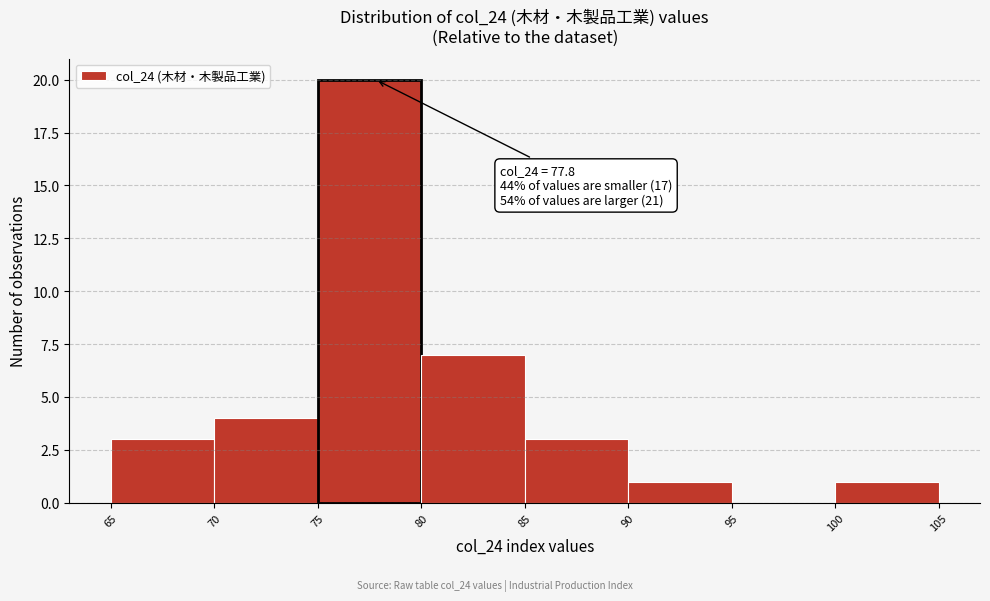

Which range on the x-axis has the tallest bar?

75 to 80